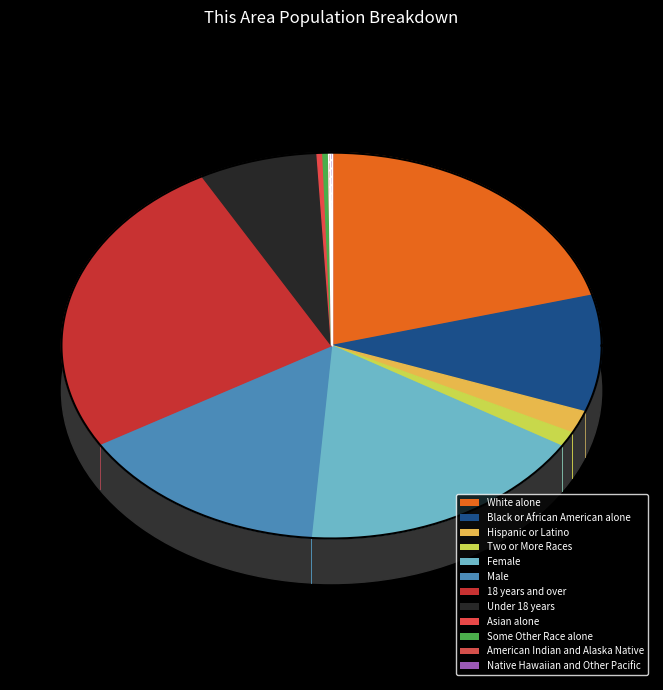

To the nearest percent, what is the combined percentage of Native Hawaiian and Other Pacific and Female?

18%